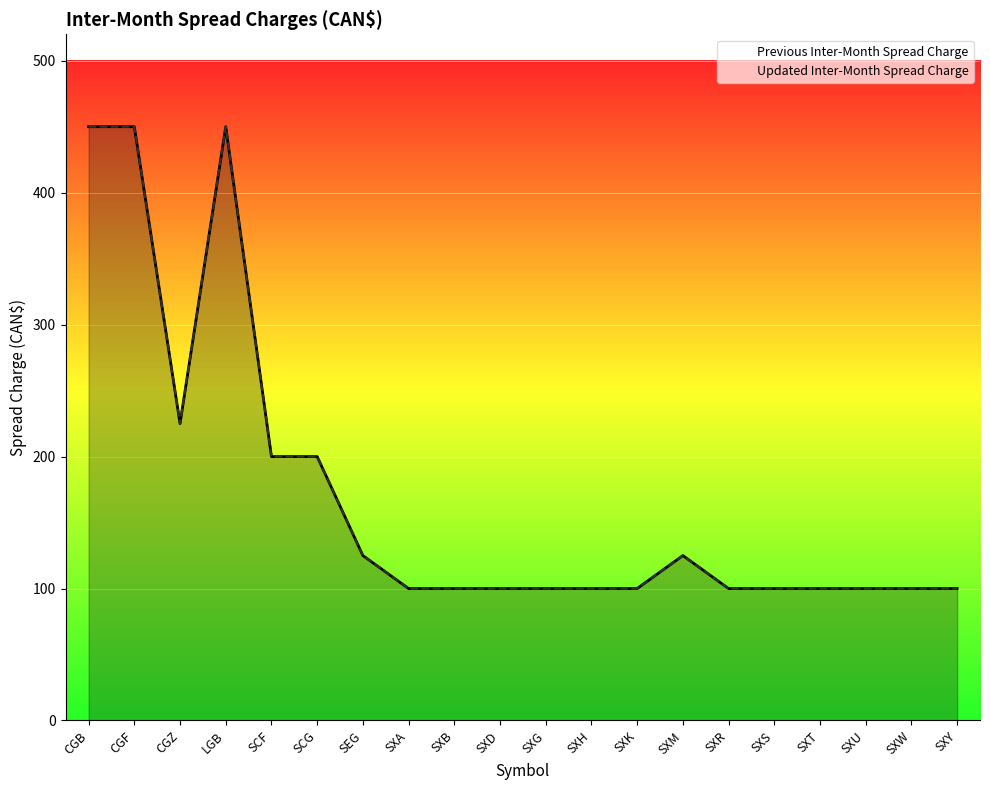

Reading left to right, extract all data points from this chart.

Previous Inter-Month Spread Charge: 450	450	225	450	200	200	125	100	100	100	100	100	100	125	100	100	100	100	100	100
Updated Inter-Month Spread Charge: 450	450	225	450	200	200	125	100	100	100	100	100	100	125	100	100	100	100	100	100